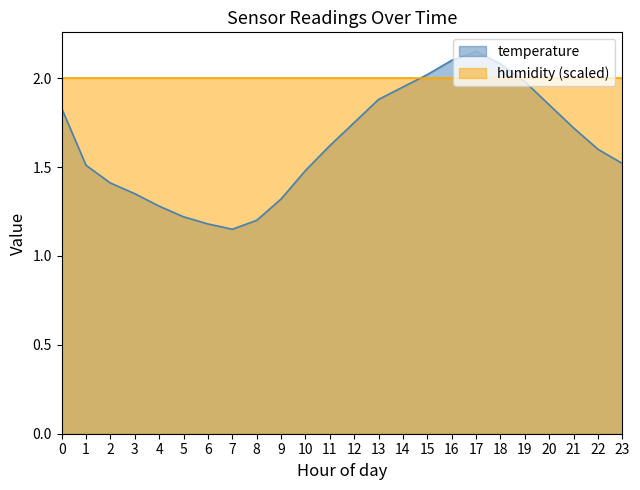

List the series in order of their overall mean, lowest first.

temperature, humidity (scaled)